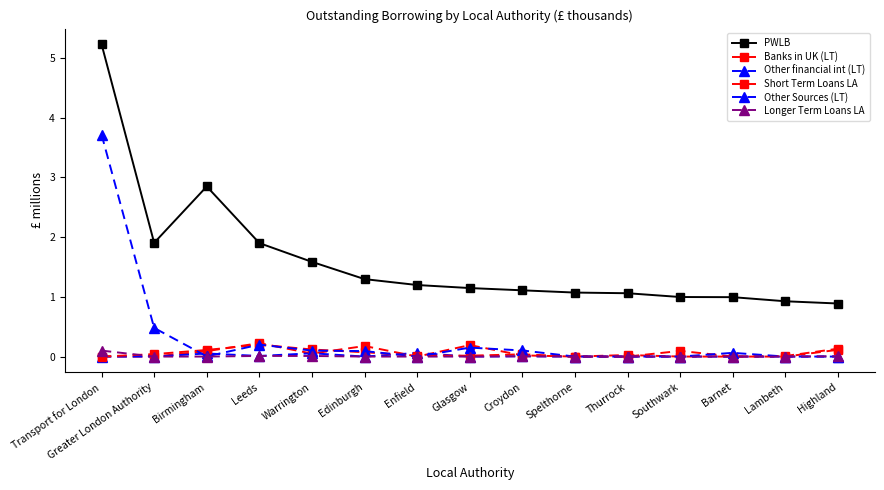

Does the chart have visible grid lines?

No